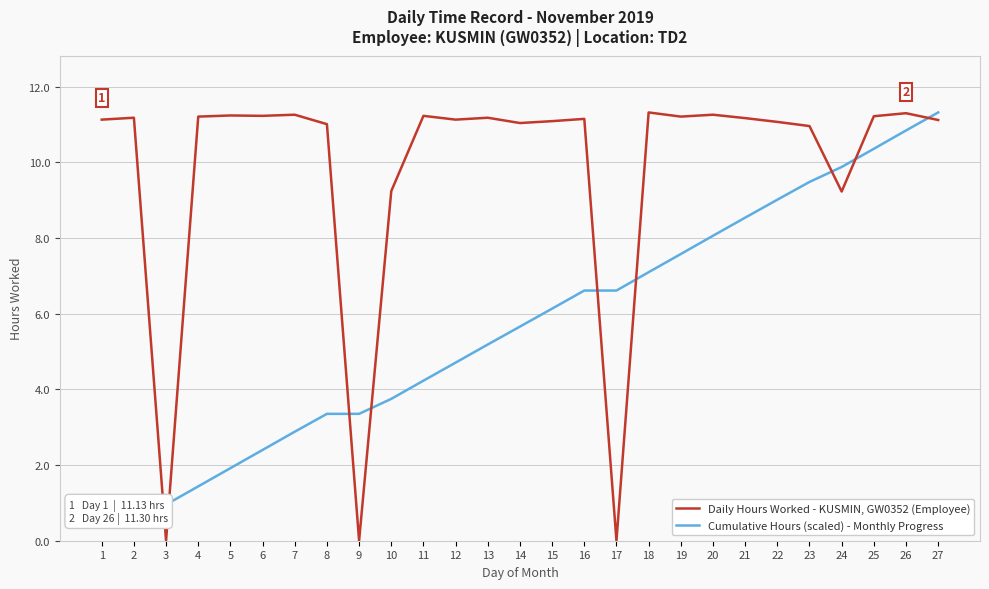

What is the sum of the Daily Hours Worked - KUSMIN, GW0352 (Employee) values at 2 and 1?

22.3